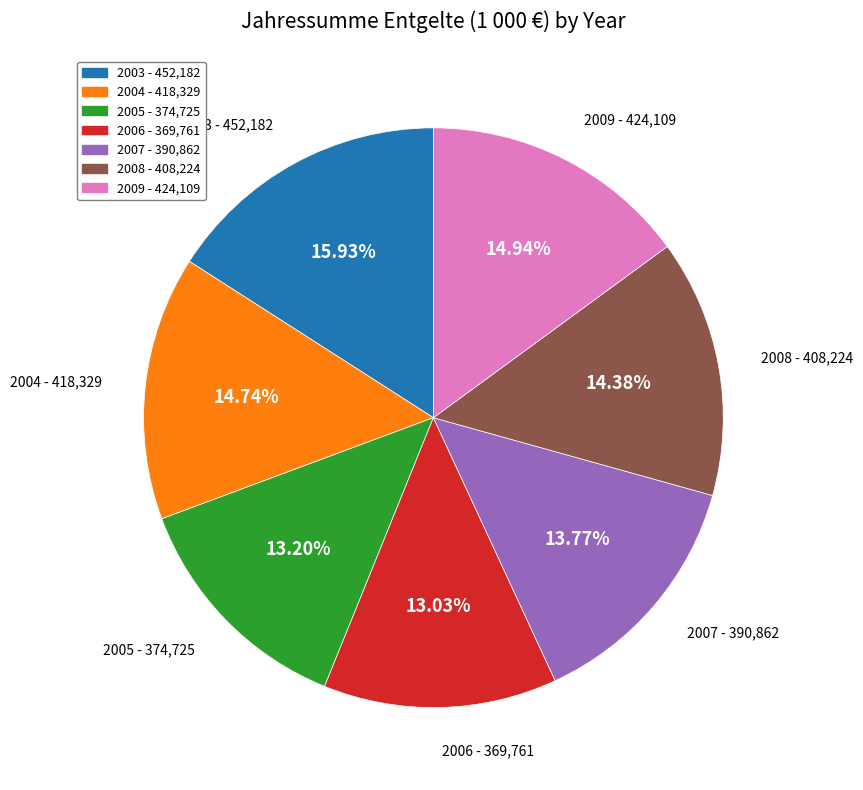

Which category has the biggest portion of the pie?

2003